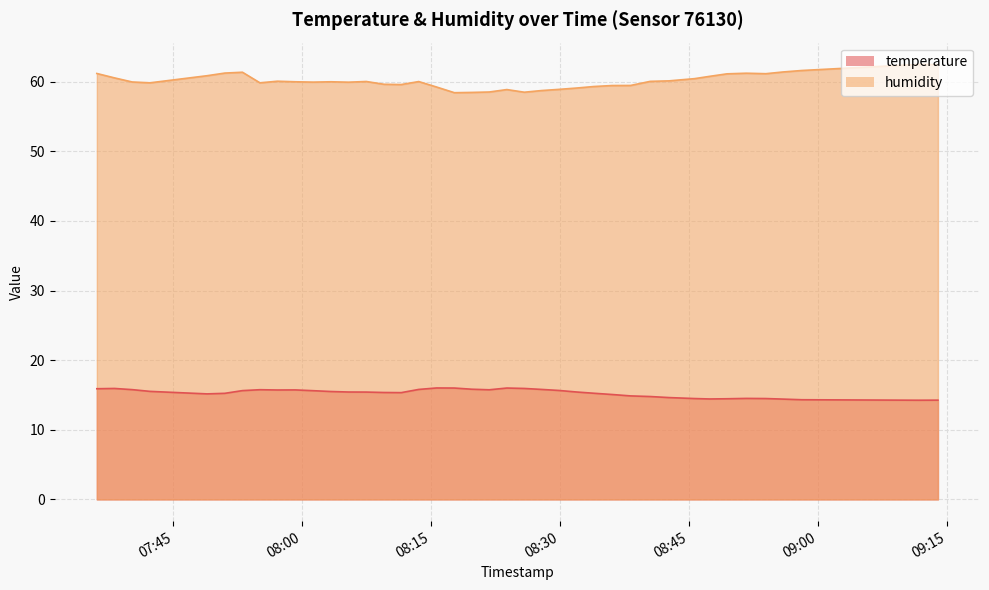

Which series has the widest spread of values?

humidity